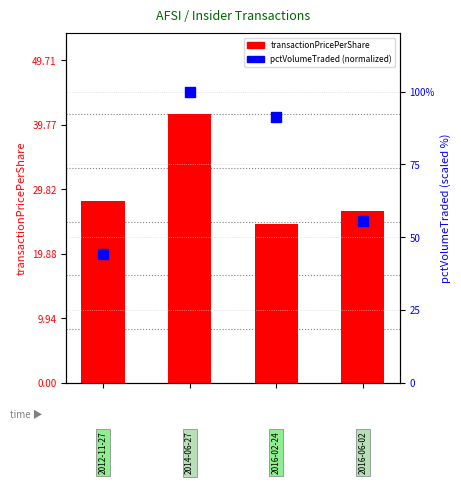

At how many categories does at least one series exceed 39?

4